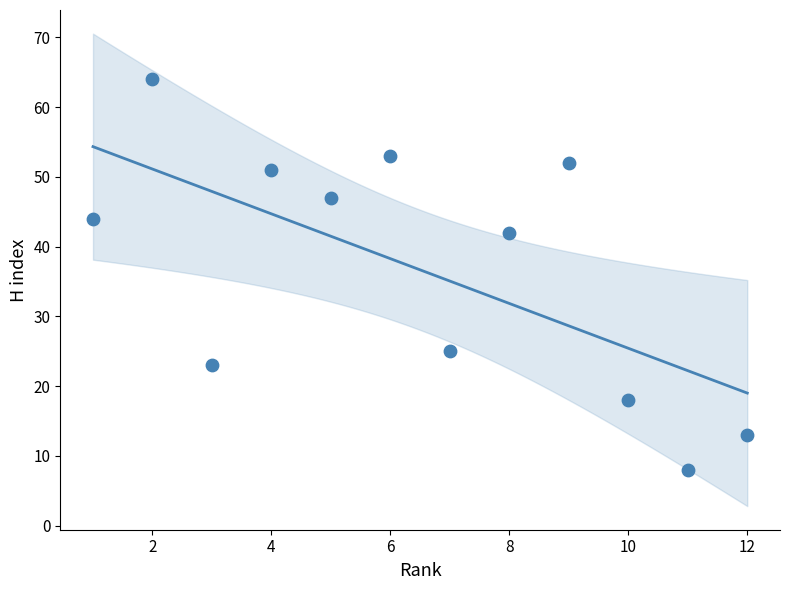

What is the range of Y values (max minus min)?

56